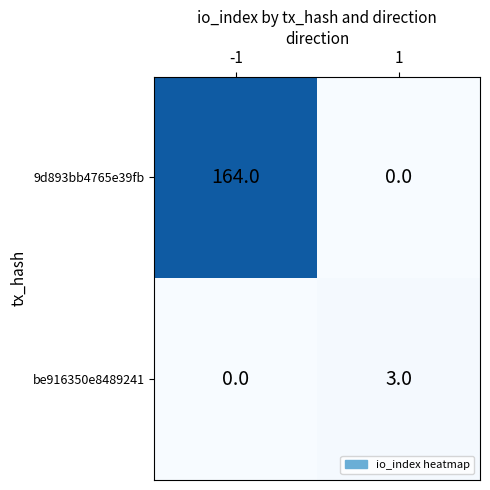

What is the greatest value displayed?

164